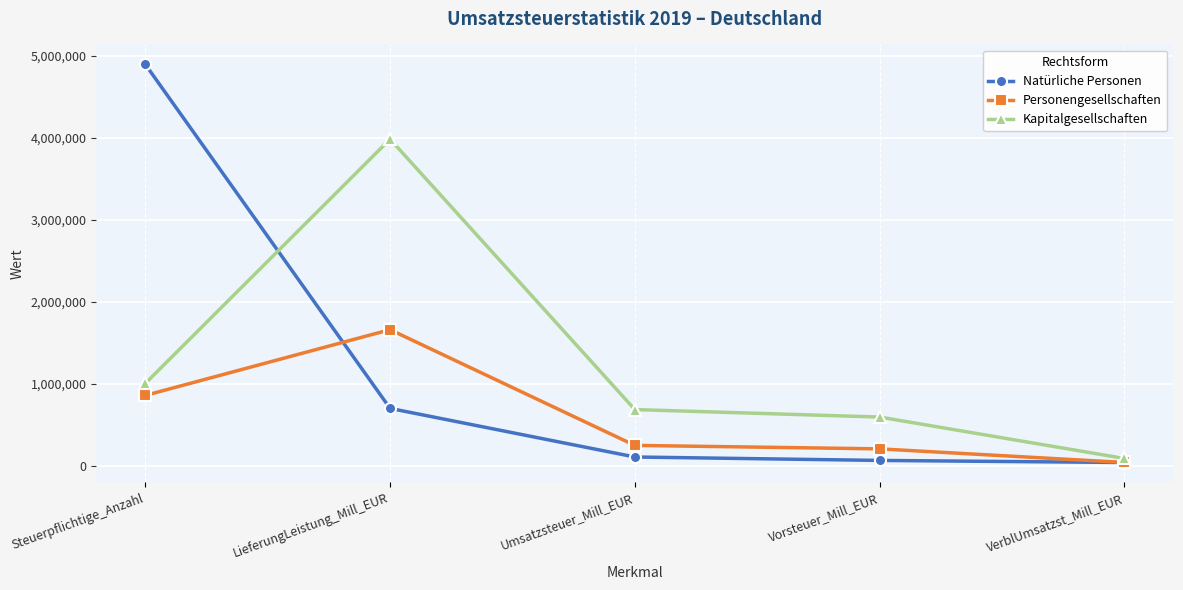

The Natürliche Personen series shows 67159.1 at Vorsteuer_Mill_EUR. True or false?

True